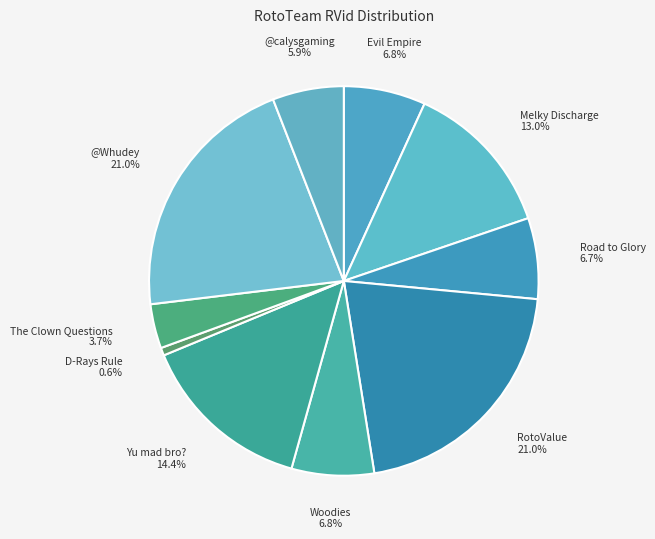

How many slices are in this pie chart?

10